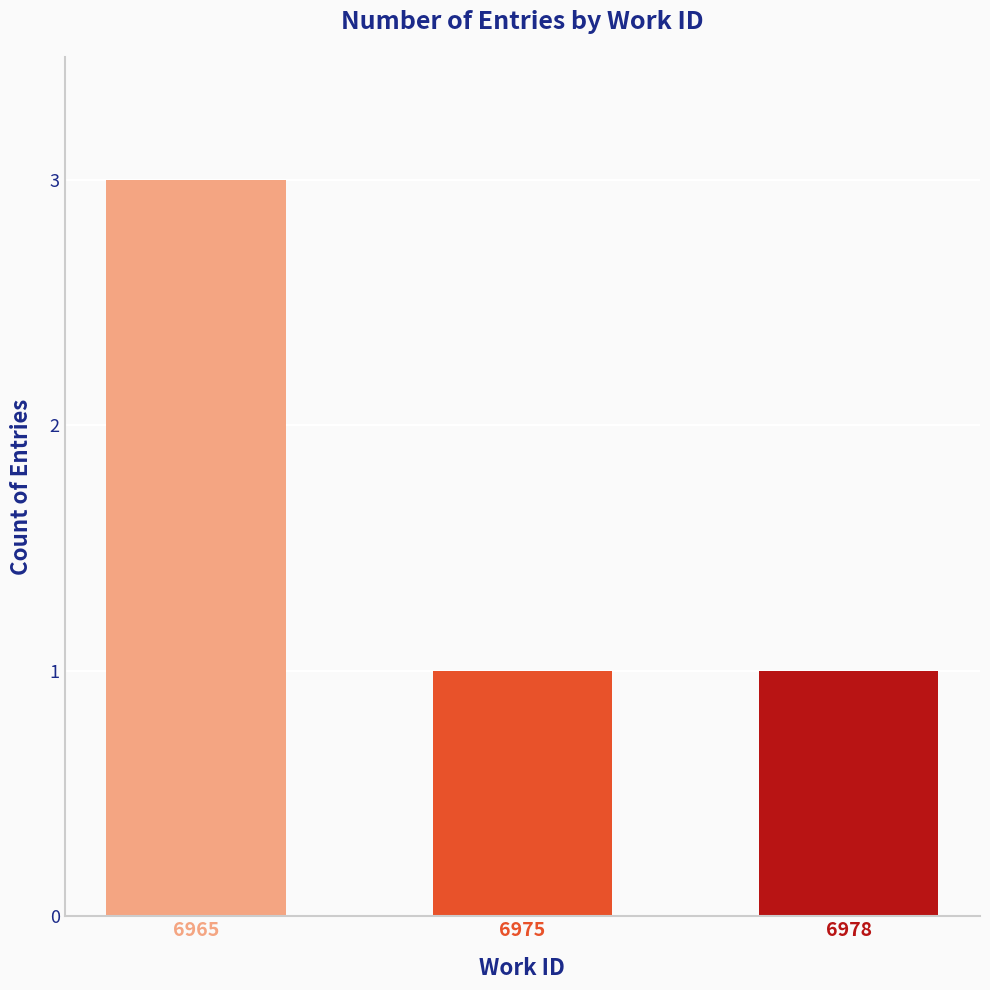

What is the change in value from 6965 to 6978?

-2